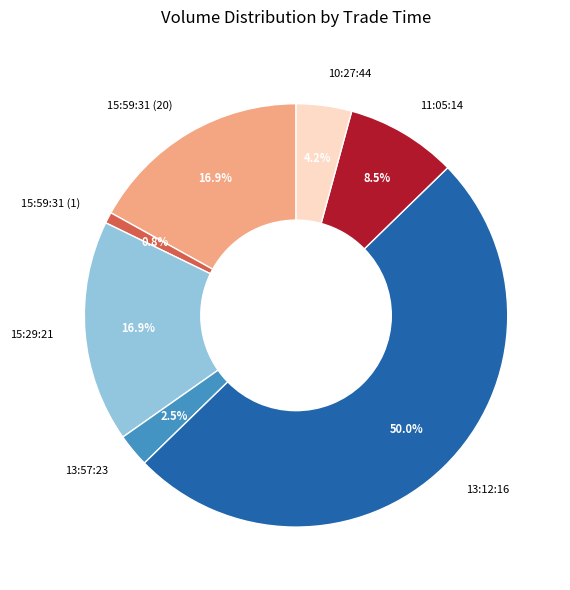

Approximately how many times larger is the value at 15:59:31 (20) compared to 15:29:21?

1.0